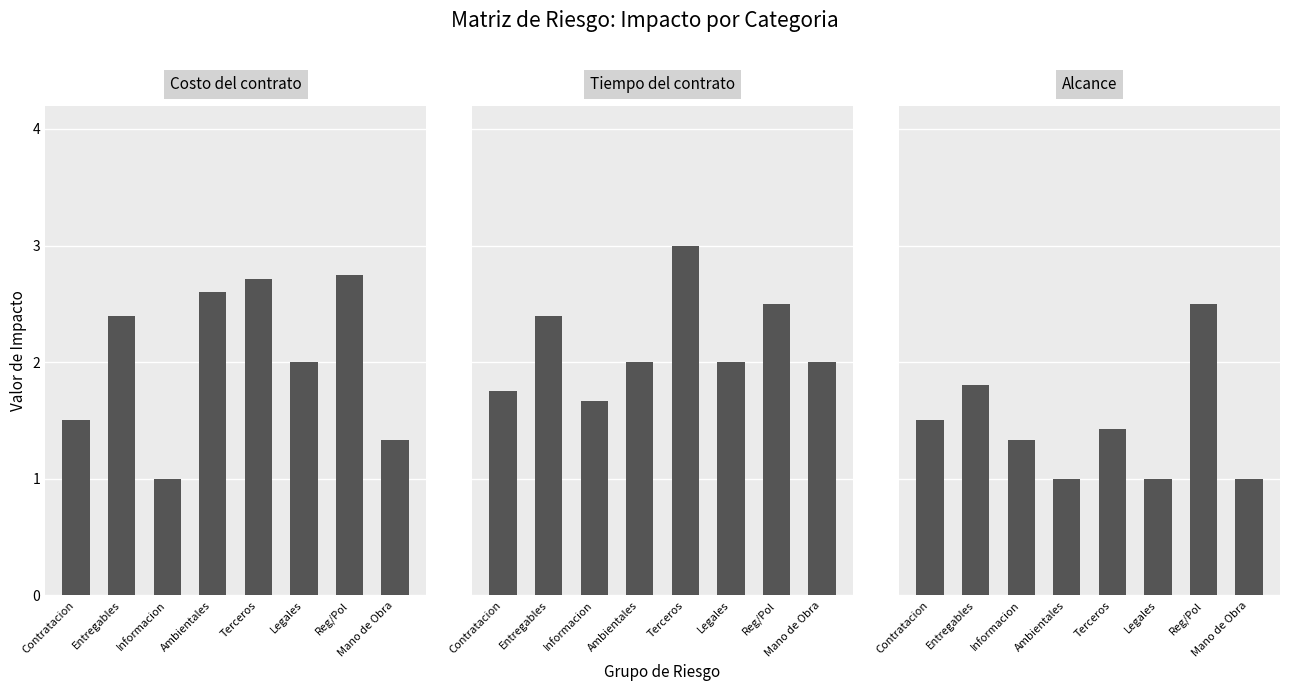

How many bars are there in each group?

3